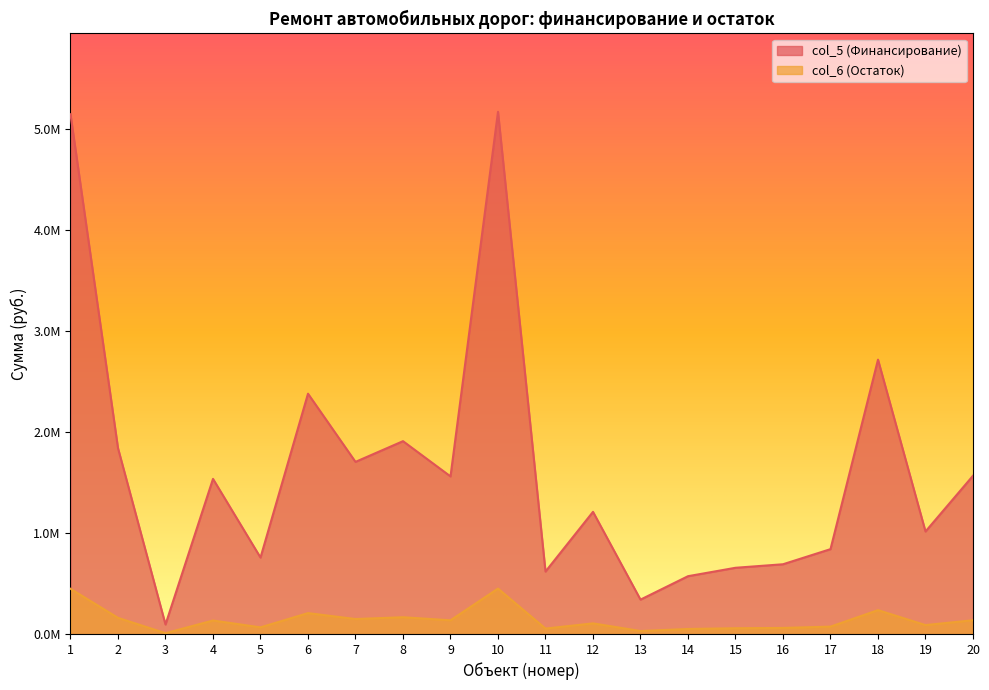

Which series has the largest range (max minus min)?

col_5 (Финансирование)